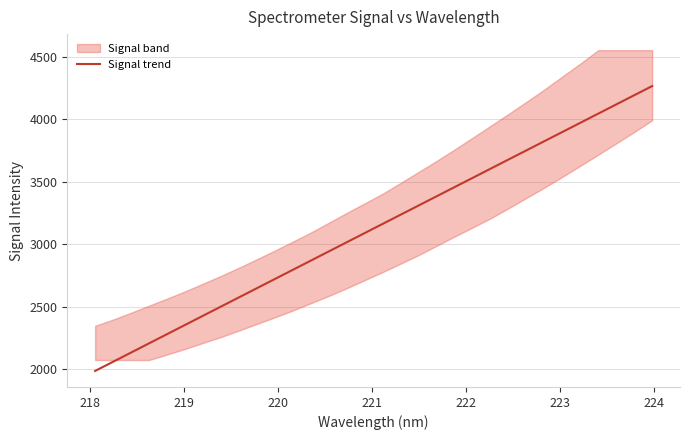

What is the highest value of the Signal trend series?

4264.0